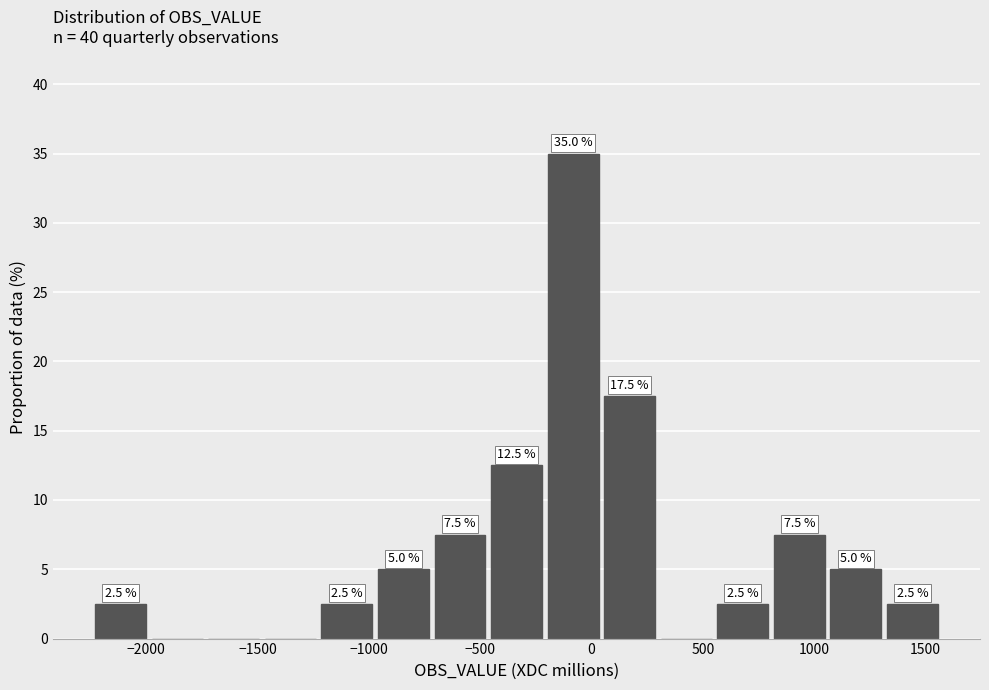

Which range on the x-axis has the tallest bar?

-200 to 50